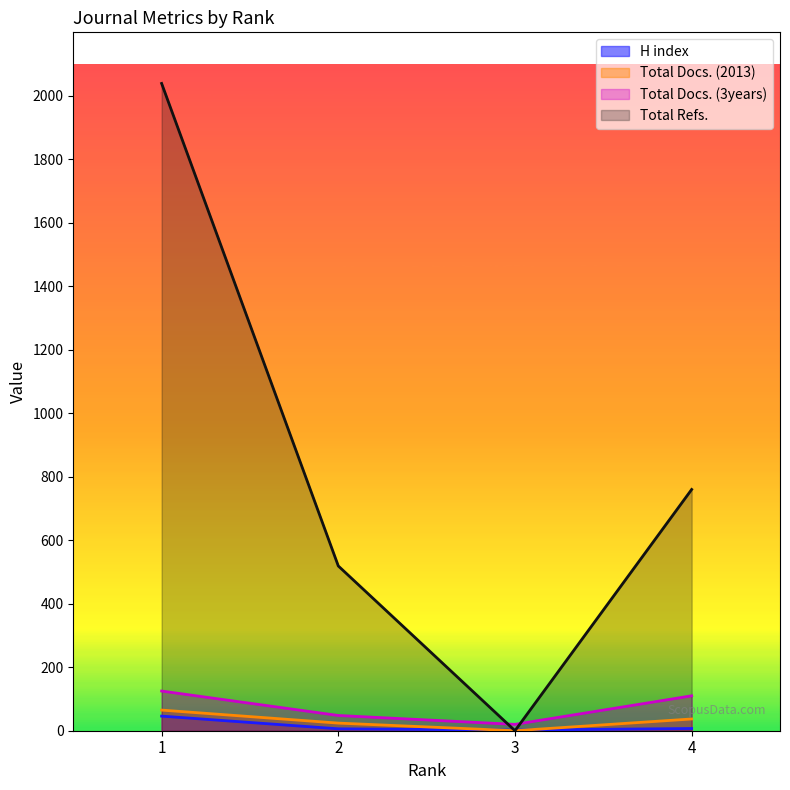

What are all the series names shown in the legend?

H index, Total Docs. (2013), Total Docs. (3years), Total Refs.